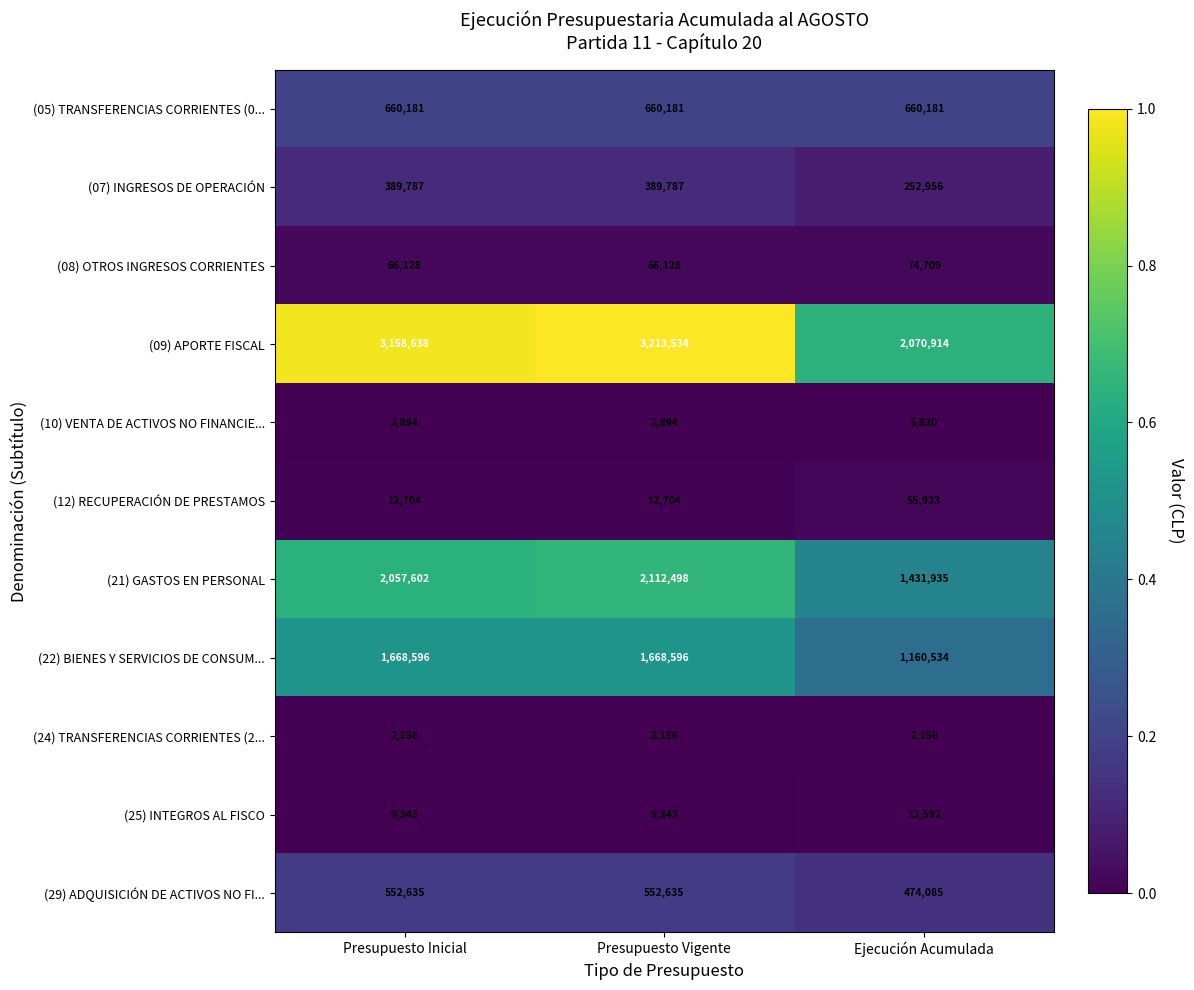

Which series has the widest spread of values?

(09) APORTE FISCAL